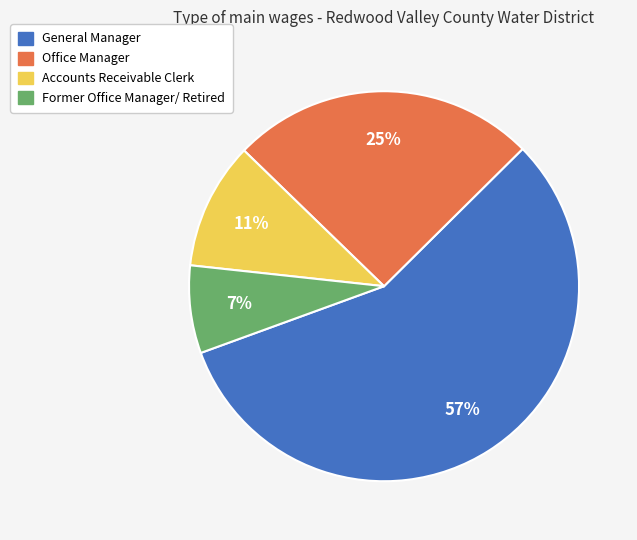

Which category has the biggest portion of the pie?

General Manager